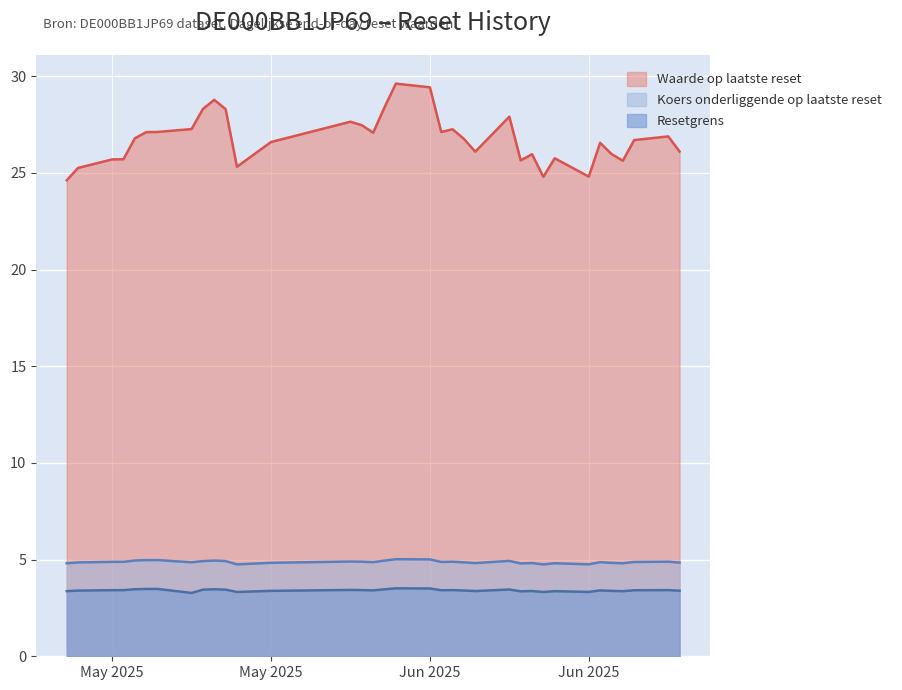

Does the chart display data point markers on the line(s)?

No